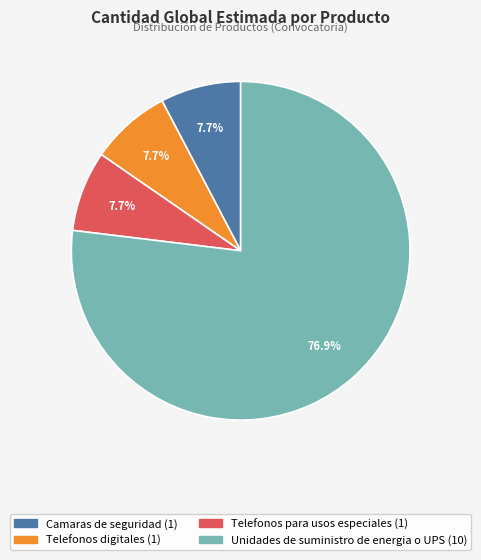

Is it true that Unidades de suministro de energia o UPS is 77% of the pie?

True